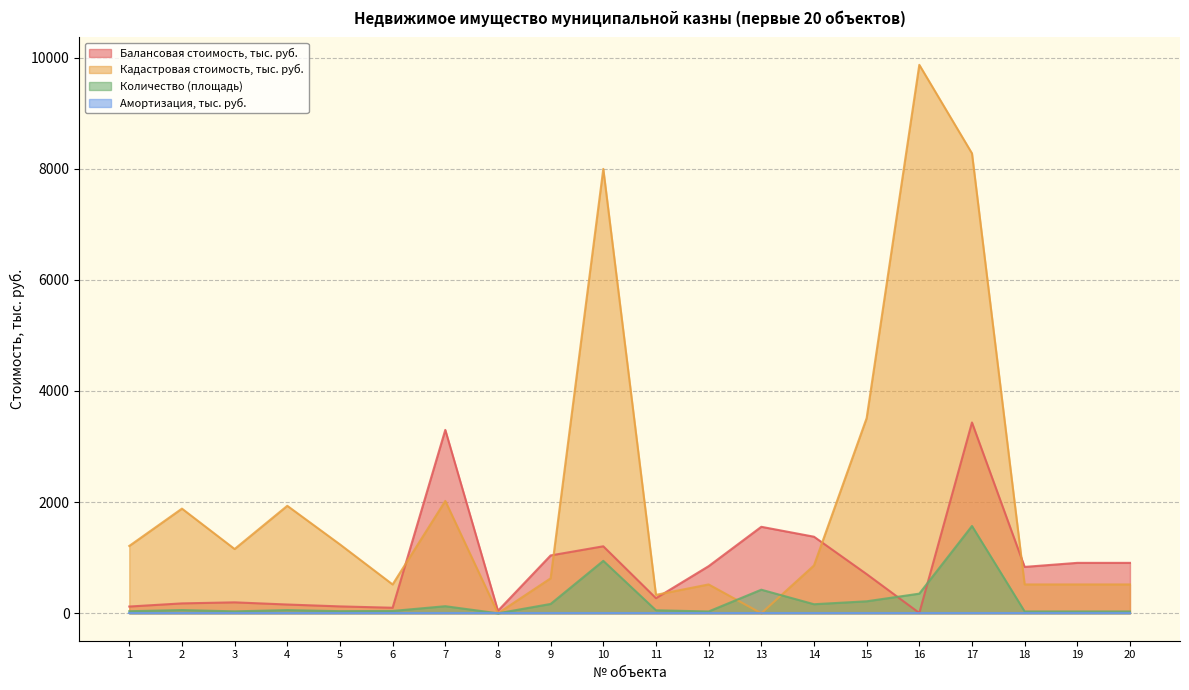

What is the sum of all Балансовая стоимость, тыс. руб. values?

17321.4